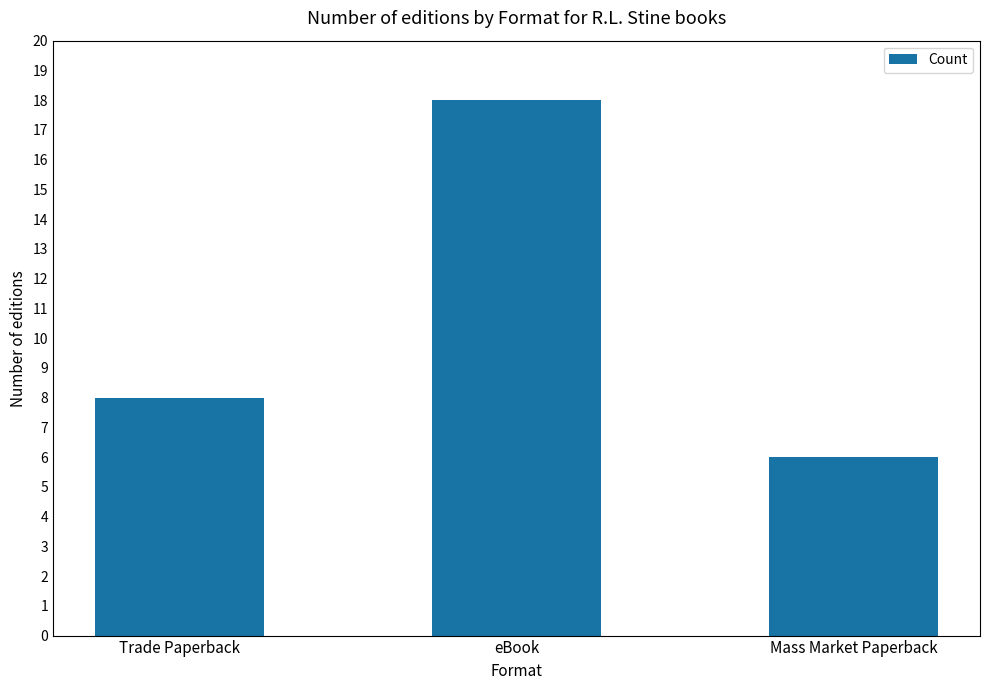

Reading left to right, extract all data points from this chart.

Trade Paperback=8	eBook=18	Mass Market Paperback=6